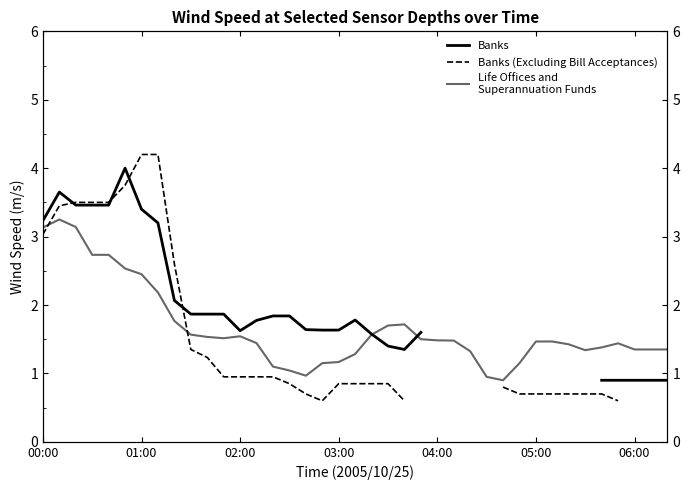

What is the difference between the Life Offices and
Superannuation Funds values at 04:00 and 15?

1.7